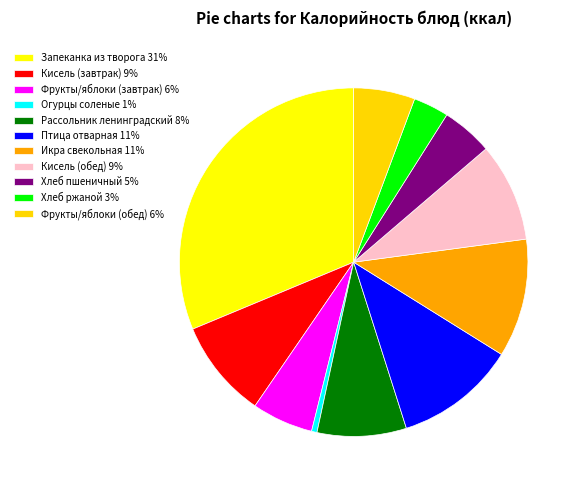

Is Хлеб ржаной the majority of the pie?

No